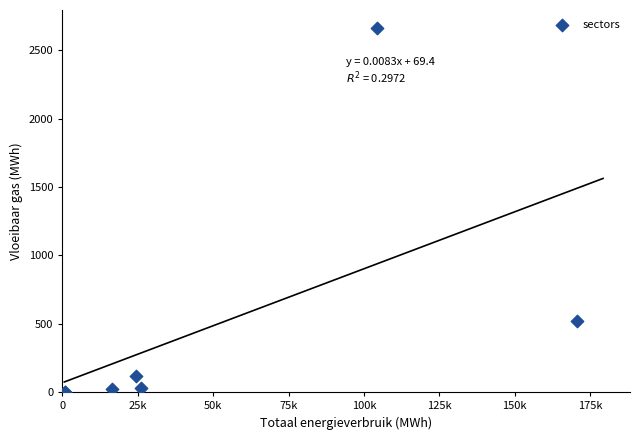

What Y value in the scatter plot is closest to 1330?

519.7